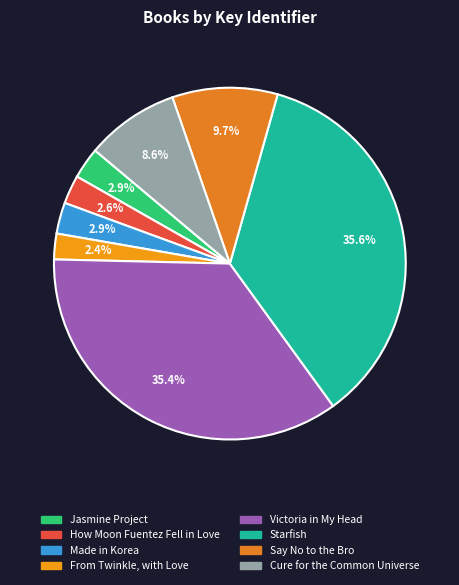

Is there a majority slice in this chart?

No